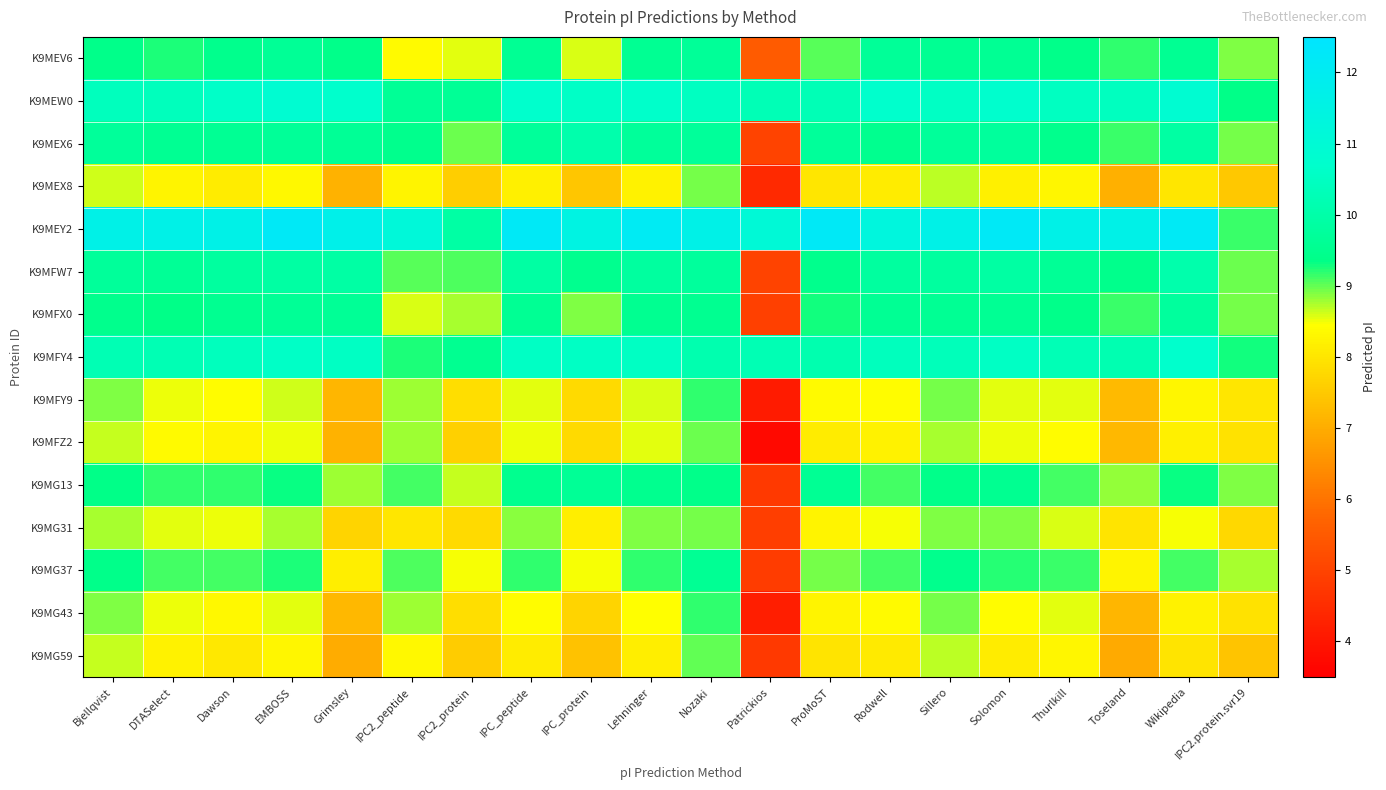

Rank the series at Lehninger from lowest to highest value.

K9MG59, K9MEX8, K9MG43, K9MFZ2, K9MFY9, K9MG31, K9MG37, K9MG13, K9MFX0, K9MEV6, K9MEX6, K9MFW7, K9MFY4, K9MEW0, K9MEY2